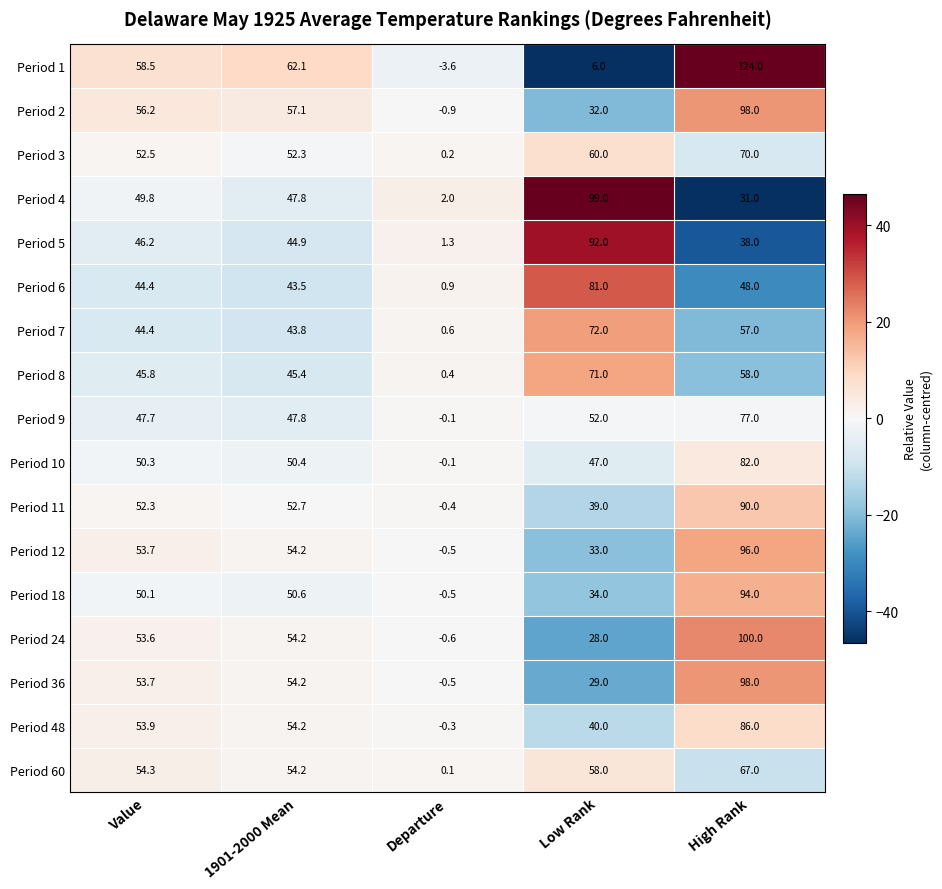

Which series has the largest total across all categories?

Period 1